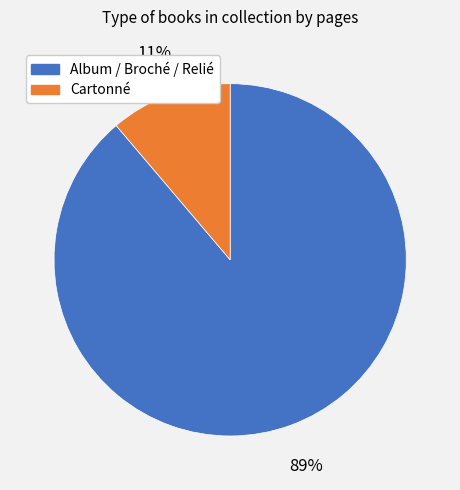

Do Album / Broché / Relié and Cartonné together represent more than half of the pie?

Yes